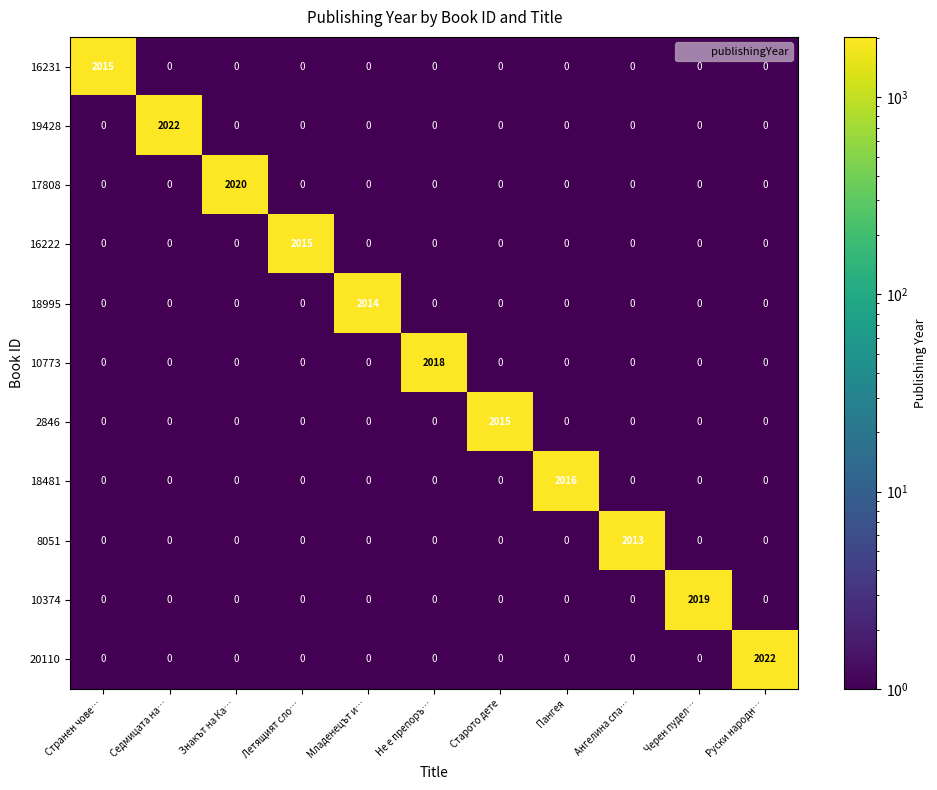

How many categories are shown in the chart?

11